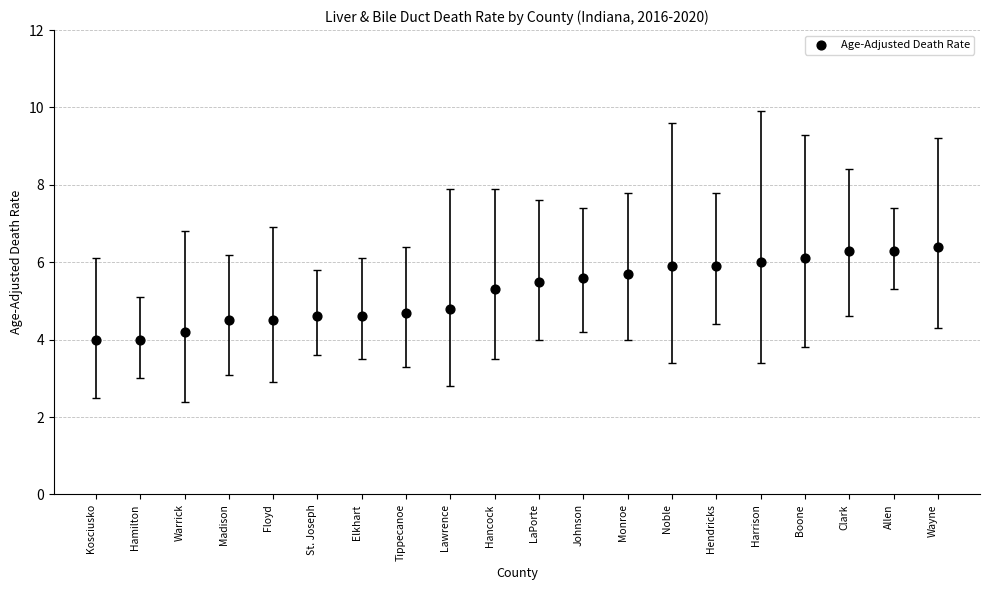

What is the range of Y values (max minus min)?

2.4